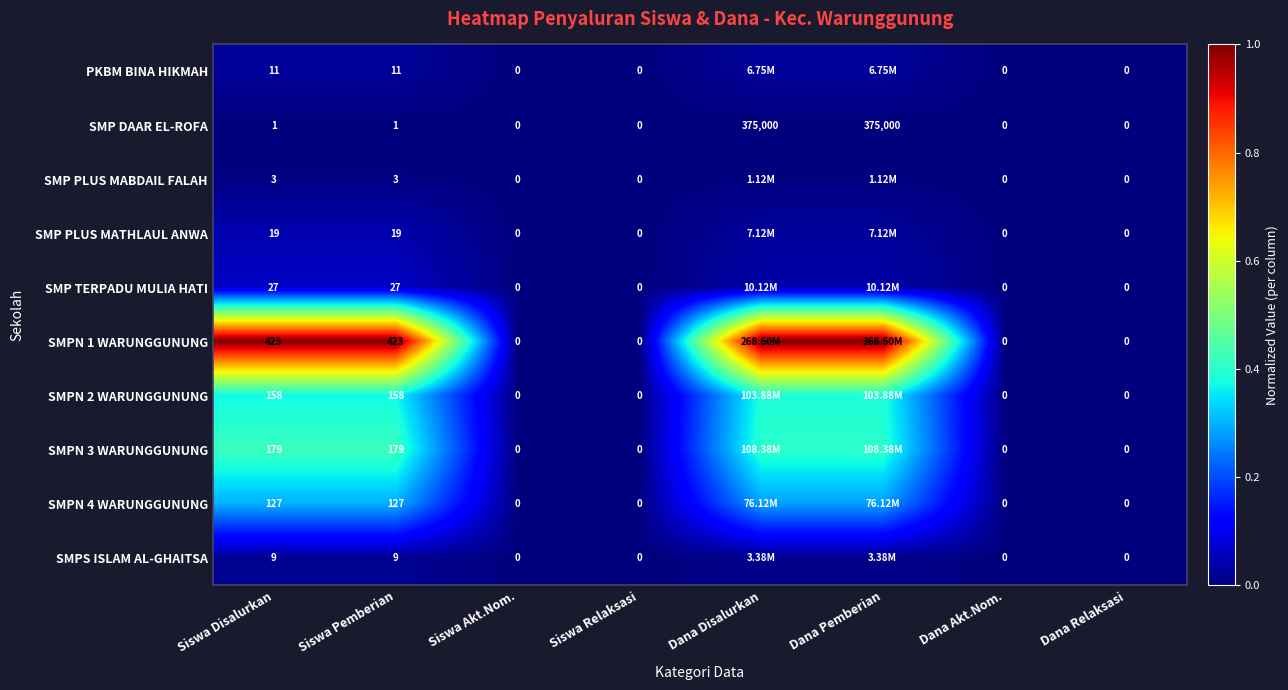

Which has a higher value, Dana Akt.Nom. or Siswa Akt.Nom.?

Dana Akt.Nom.